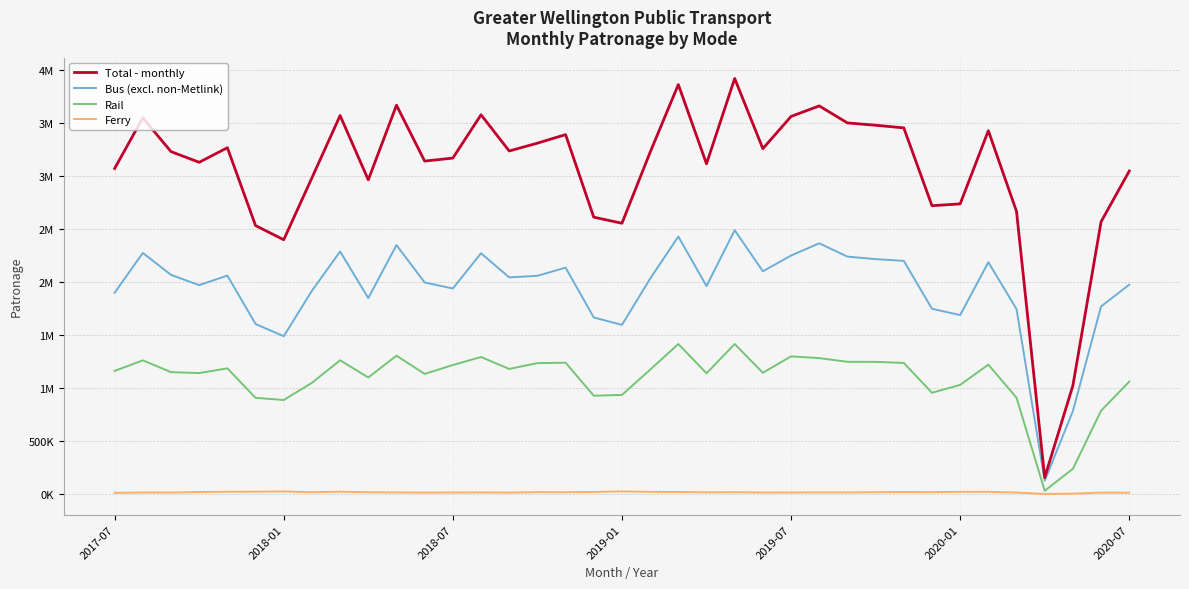

Reading left to right, transcribe all the data shown in this chart.

Total - monthly: 3074179	3552810	3233655	3132927	3270459	2534939	2401394	2986042	3574305	2967023	3671753	3144222	3172602	3581783	3239698	3313625	3394372	2614394	2557039	3227542	3867119	3118598	3924676	3261624	3566035	3665376	3504694	3482818	3457852	2722830	2739979	3431098	2668456	154841	1024579	2571254	3050416
Bus (excl. non-Metlink): 1900776	2276911	2069576	1972522	2062909	1605344	1490043	1919257	2290227	1850404	2351044	1997620	1940761	2273956	2045692	2060539	2138175	1667059	1597167	2033604	2431597	1963545	2491617	2103281	2252190	2367687	2241815	2218300	2201619	1749632	1689550	2189182	1745839	124753	783232	1771521	1976923
Rail: 1162426	1262117	1150817	1141796	1186714	908140	887425	1050201	1262611	1100450	1306438	1133731	1217979	1293557	1181049	1235987	1239803	928282	935498	1174086	1416569	1139788	1416307	1144973	1299887	1283156	1248365	1247775	1237691	955880	1030333	1221735	909250	30088	238292	786658	1061338
Ferry: 10977	13782	13262	18609	20836	21455	23926	16584	21467	16169	14271	12871	13862	14270	12957	17099	16394	19053	24374	19852	18953	15265	16752	13370	13958	14533	14514	16743	18542	17318	20096	20181	13367	0	3055	13075	12155